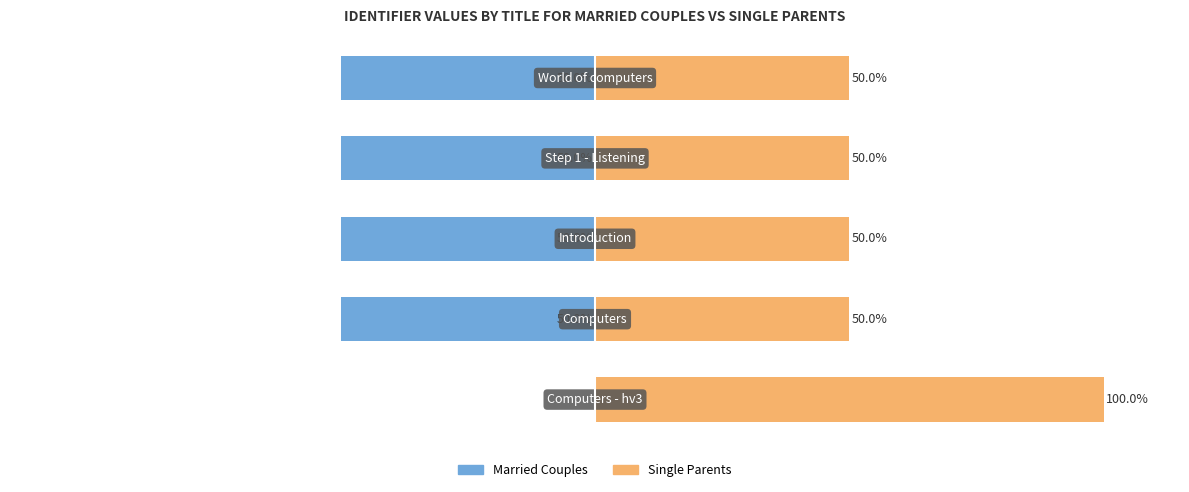

True or false: Married Couples has a value of -50.0 at 1.

True